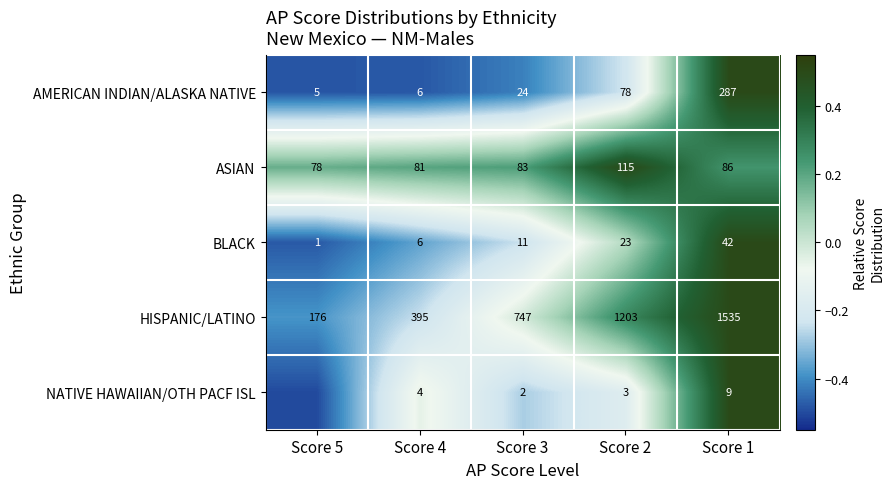

Count the BLACK values in the range 6 to 23.

3